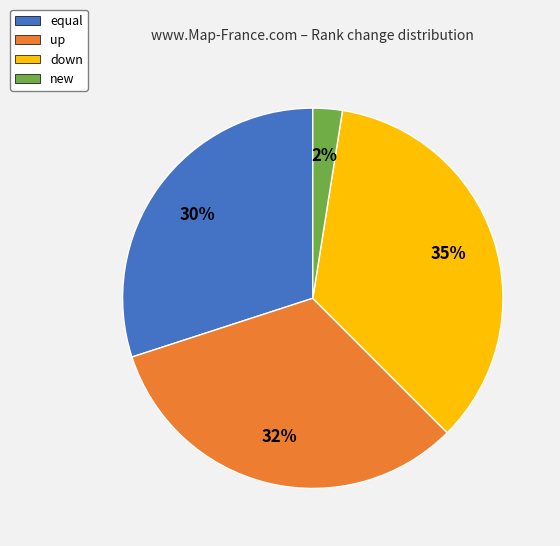

Do equal and down together represent more than half of the pie?

Yes